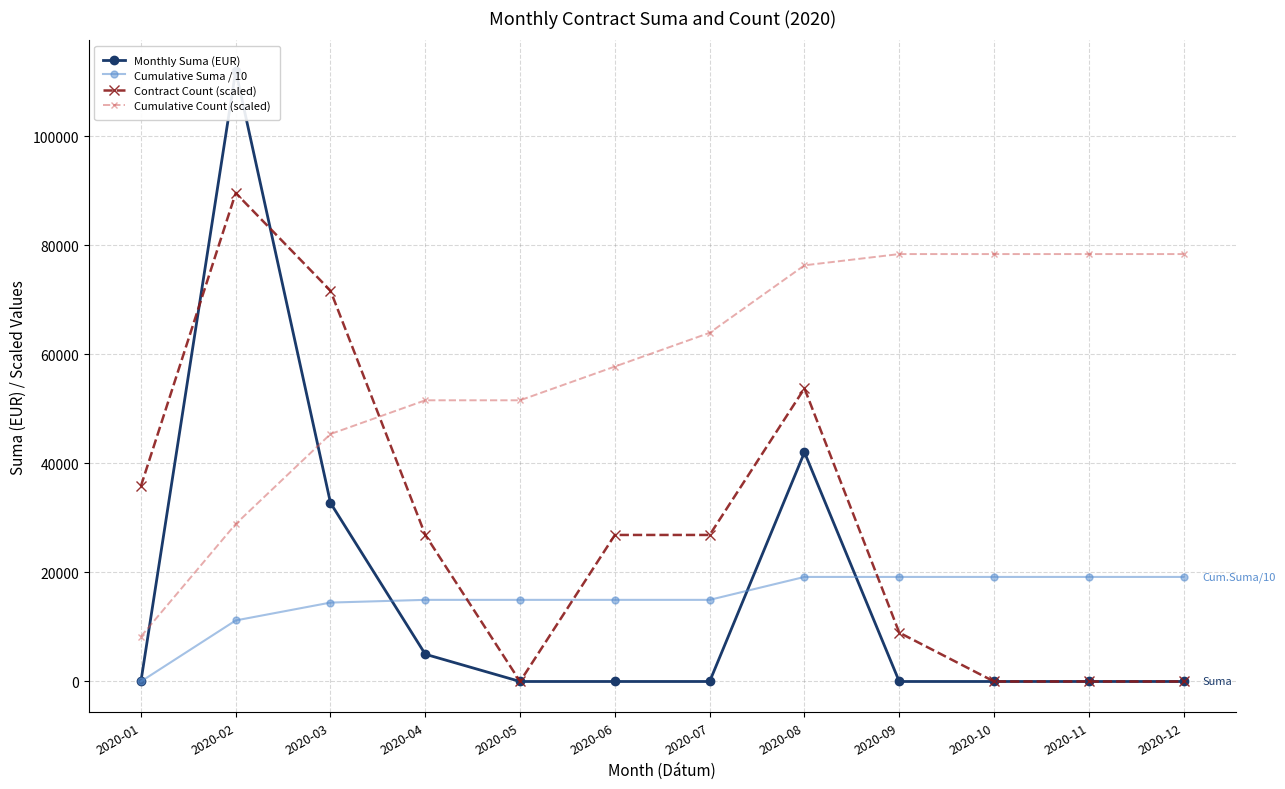

Is the value of Monthly Suma (EUR) at 2020-06 greater than the value of Cumulative Count (scaled) at 2020-01?

No